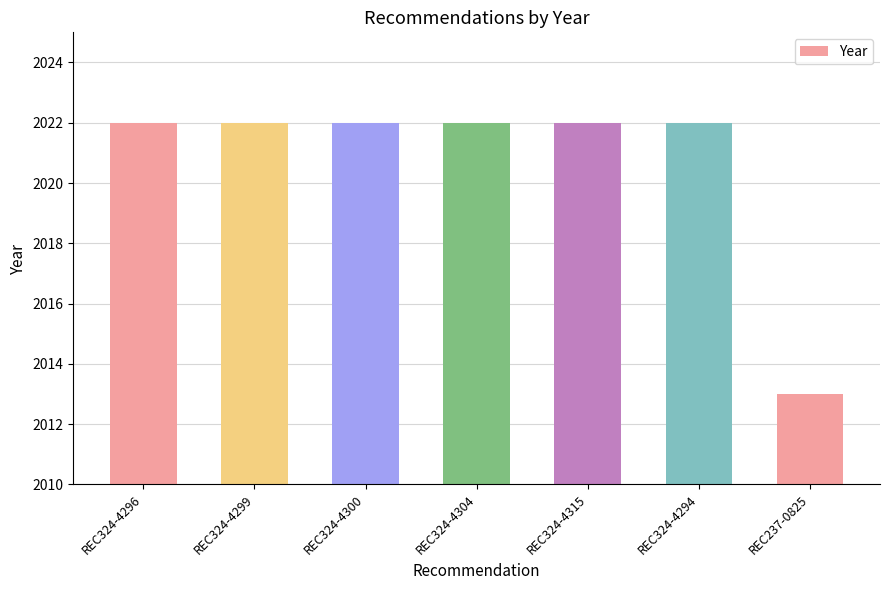

Approximately how many times larger is the value at REC324-4299 compared to REC324-4294?

1.0